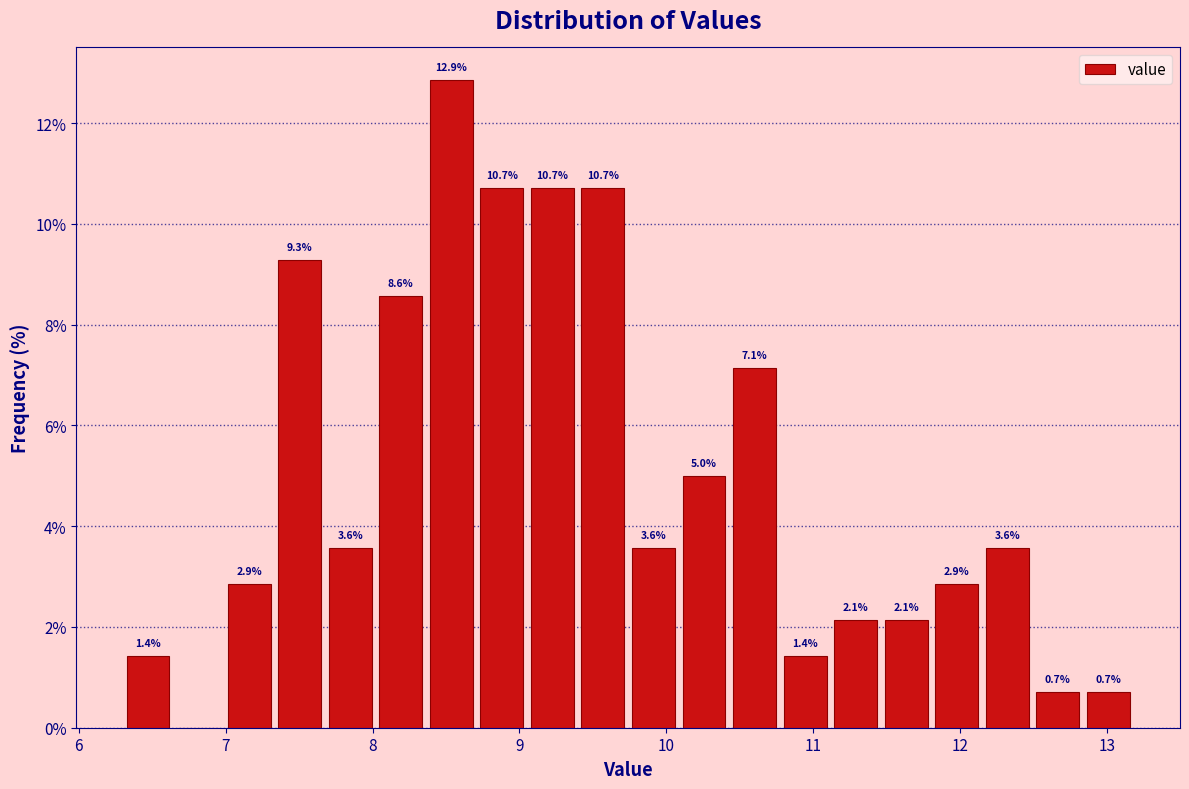

Around what value on the x-axis is the tallest bar? Give the approximate position of its centre, as read against the axis.

8.5